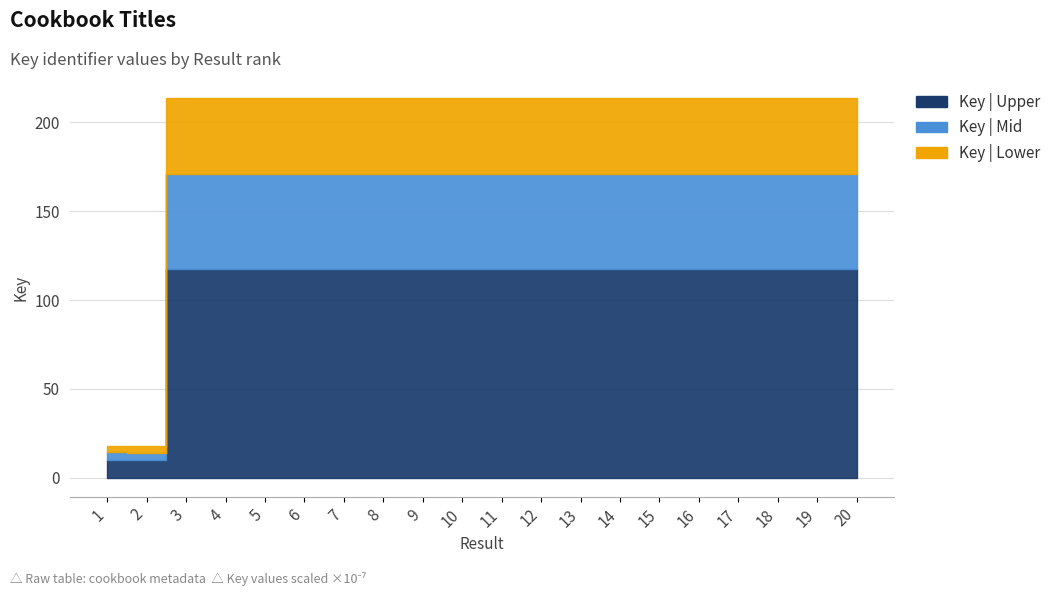

Does the chart display data point markers on the line(s)?

No